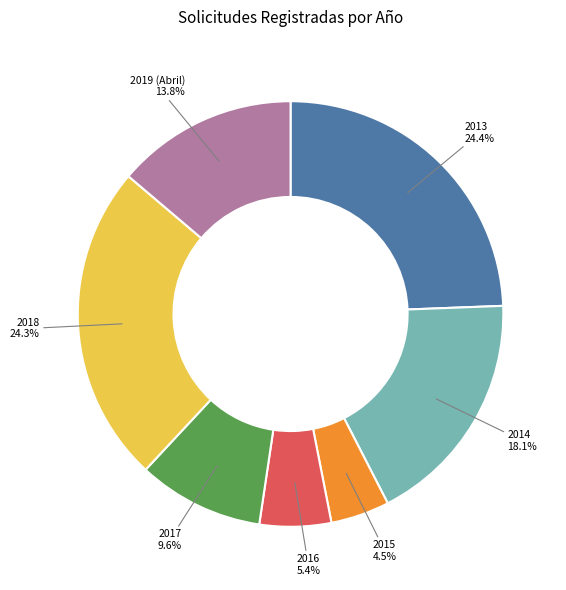

To the nearest percent, what percentage of the pie is 2019 (Abril)?

14%